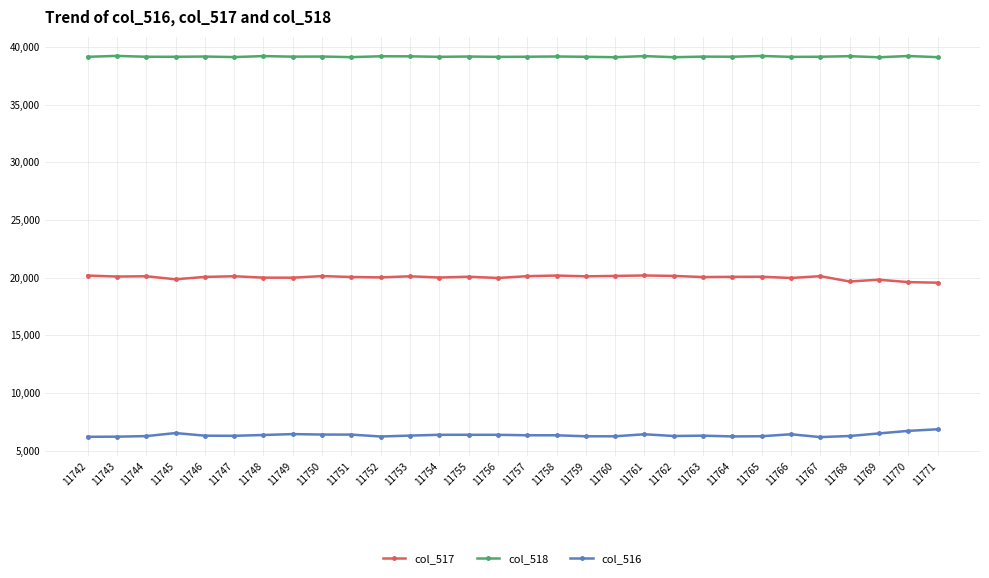

What is the lowest value of the col_517 series?

19562